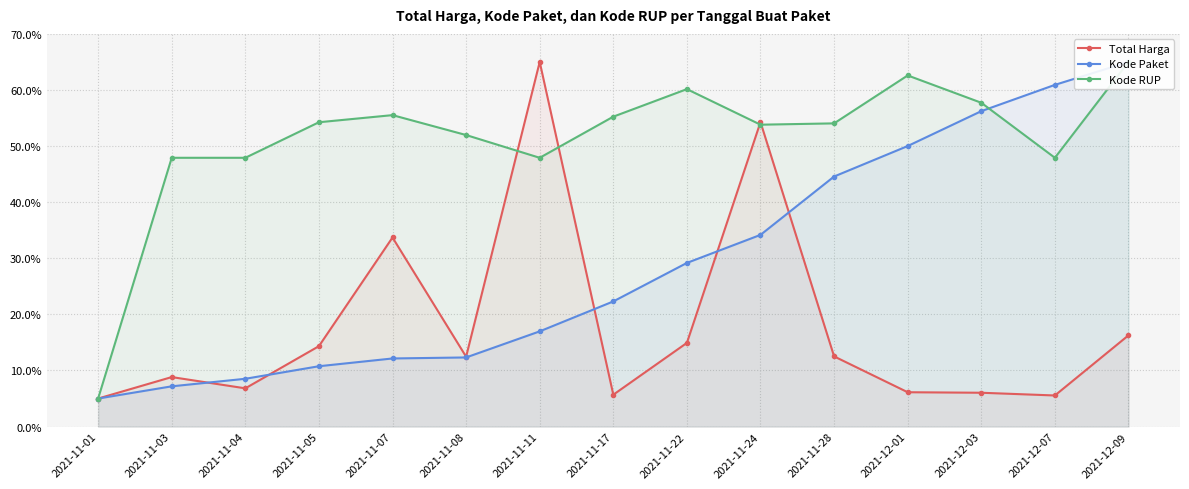

At how many categories does at least one series exceed 47?

14